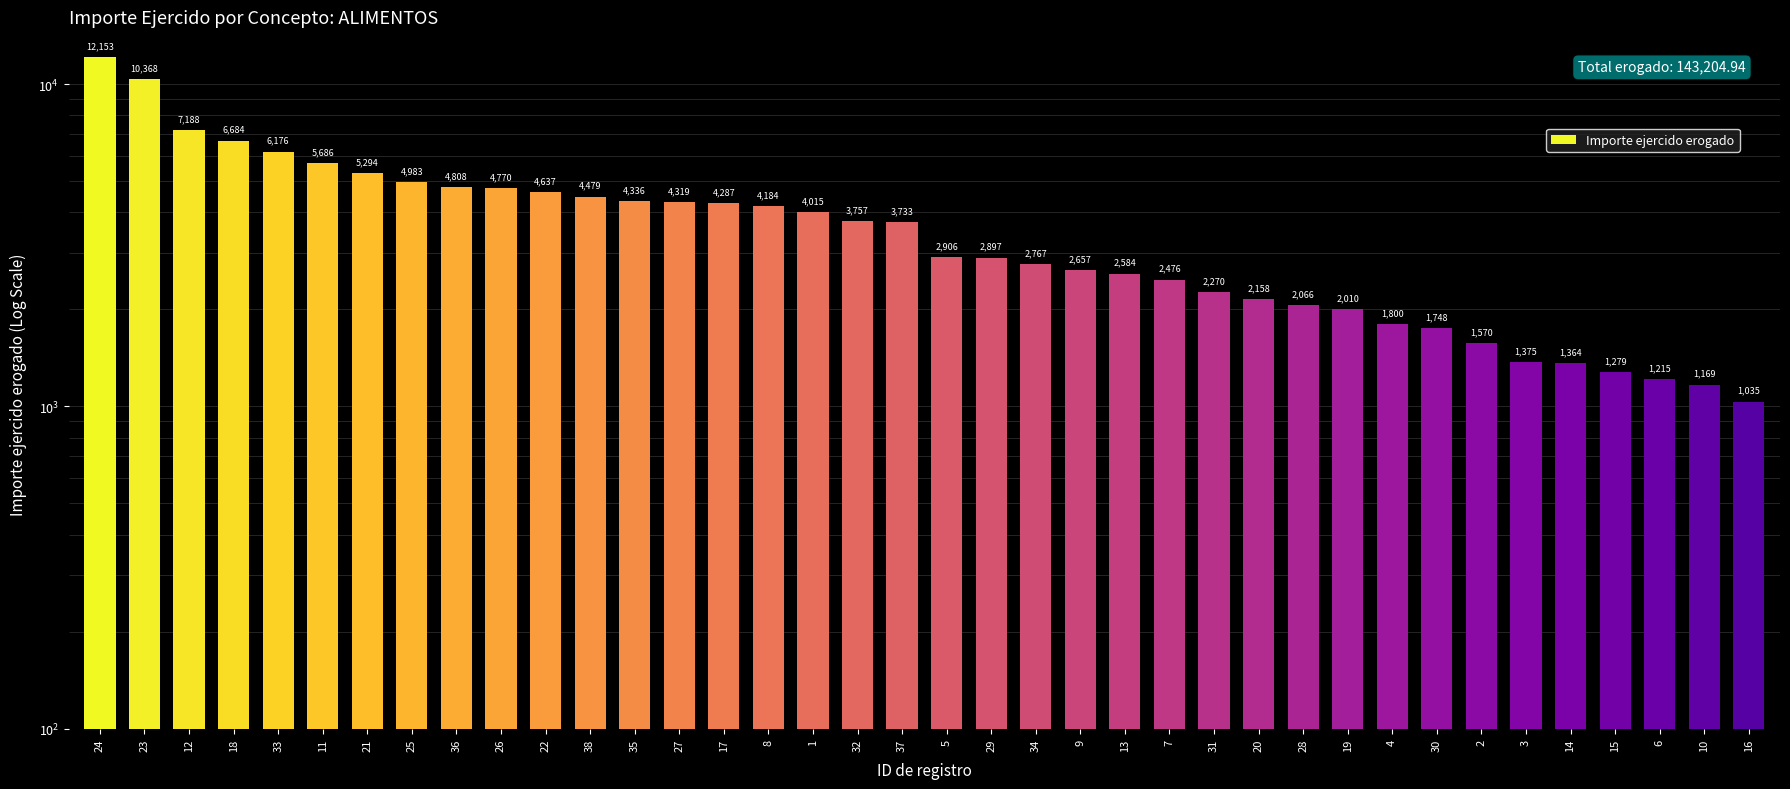

Read the value at 35.

4336.0